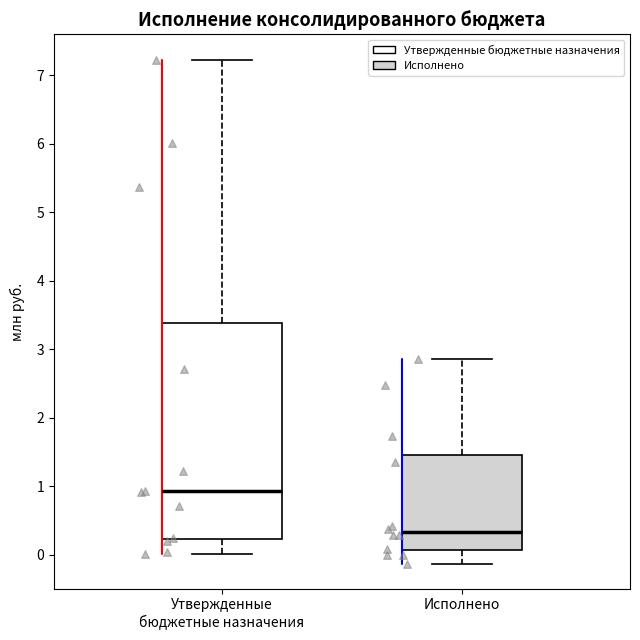

Reading left to right, transcribe this box plot: for each box, give where its median line is, the range the box spans, and where its two whiskers end, as read against the y-axis. The values are not printed on the chart, so give them approximately, as read against the axis.

Утвержденные бюджетные назначения: median 0.9, box 0.2 to 3.4, whiskers 0.0 to 7.2
Исполнено: median 0.3, box 0.1 to 1.5, whiskers -0.1 to 2.9